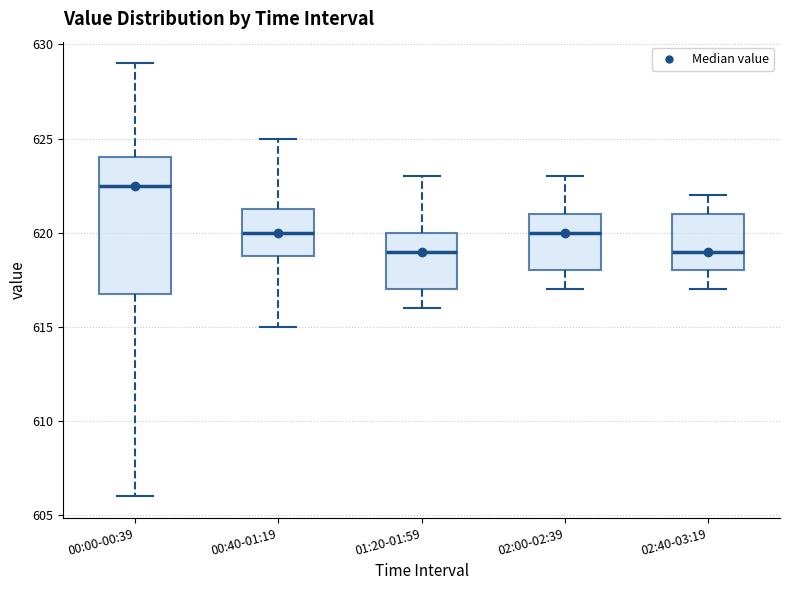

Reading left to right, read every box against the y-axis: the position of its median line, the range the box covers, and the ends of its whiskers. The values are not printed on the chart, so give them approximately, as read against the axis.

00:00-00:39: median 622.5, box 617.0 to 624.0, whiskers 606.0 to 629.0
00:40-01:19: median 620.0, box 619.0 to 621.5, whiskers 615.0 to 625.0
01:20-01:59: median 619.0, box 617.0 to 620.0, whiskers 616.0 to 623.0
02:00-02:39: median 620.0, box 618.0 to 621.0, whiskers 617.0 to 623.0
02:40-03:19: median 619.0, box 618.0 to 621.0, whiskers 617.0 to 622.0